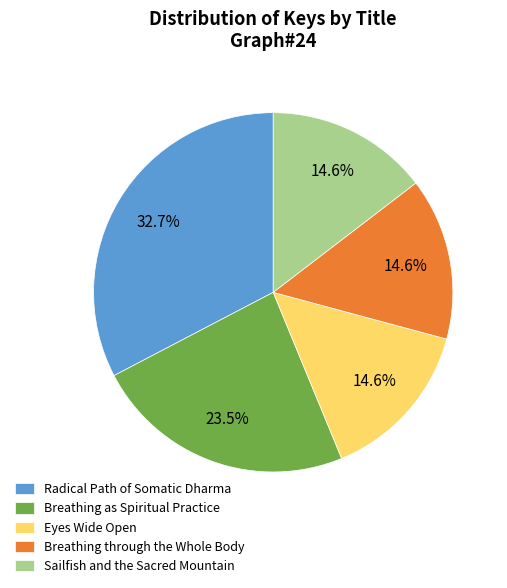

Which has a higher value, Sailfish and the Sacred Mountain or Radical Path of Somatic Dharma?

Radical Path of Somatic Dharma